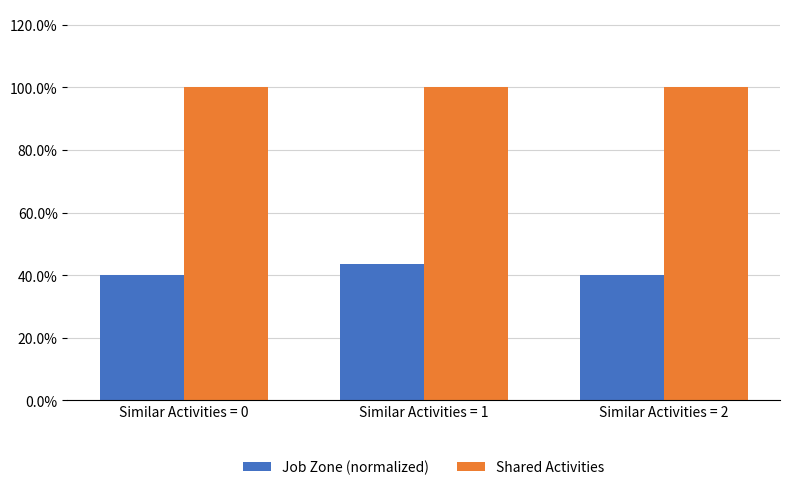

At which label does Shared Activities reach its minimum?

Similar Activities = 0